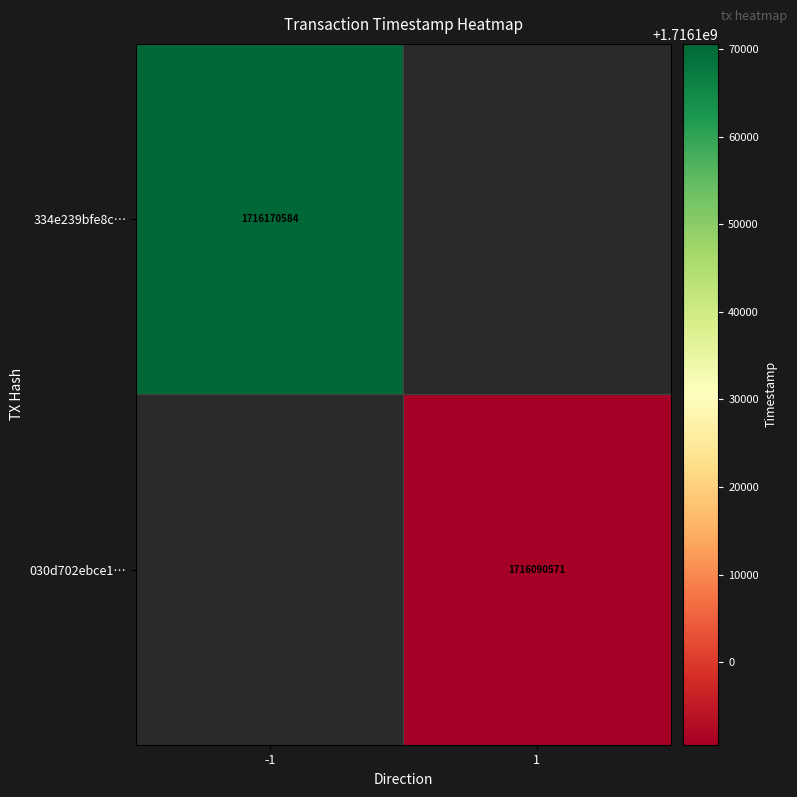

Is it true that 030d702ebce1… equals 1716090571 at 1?

True